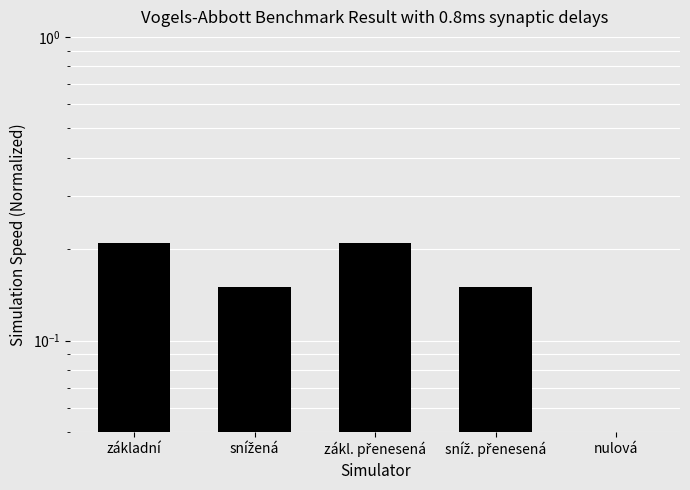

What is the label of the 4th bar from the left?

sníž. přenesená